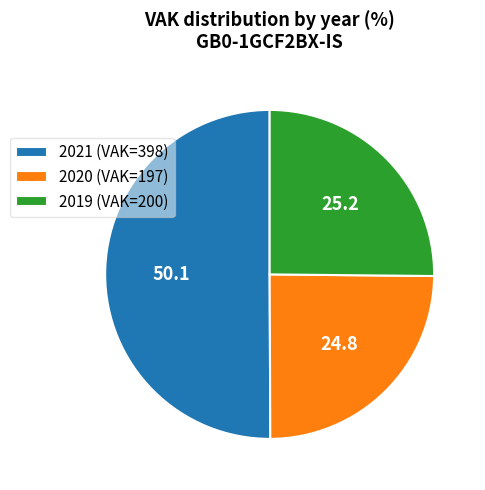

What is the ratio of the value at 2021 (VAK=398) to the value at 2019 (VAK=200)?

2.0